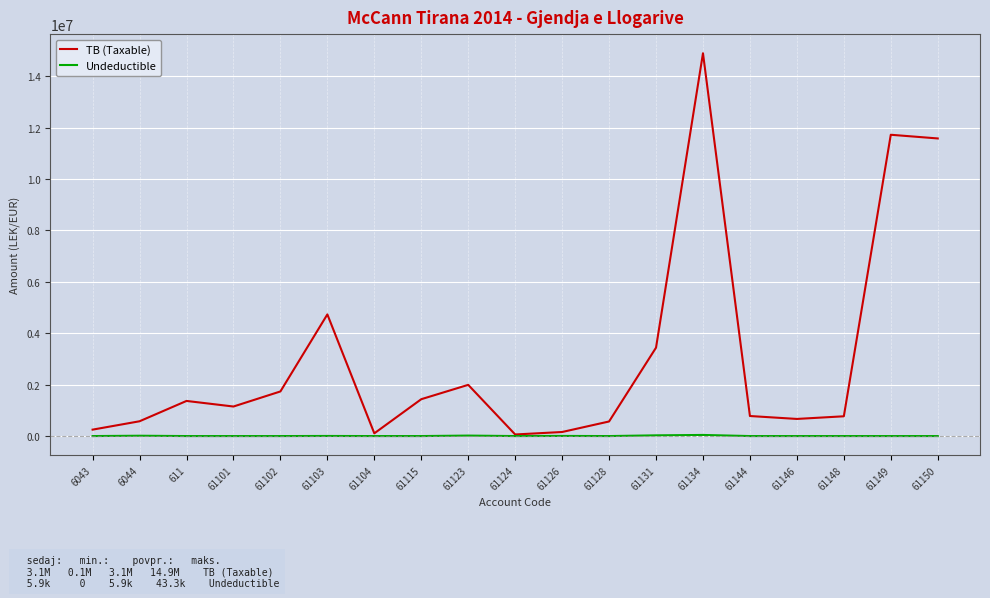

True or false: TB (Taxable) has a value of 779642.1 at 61144.

True